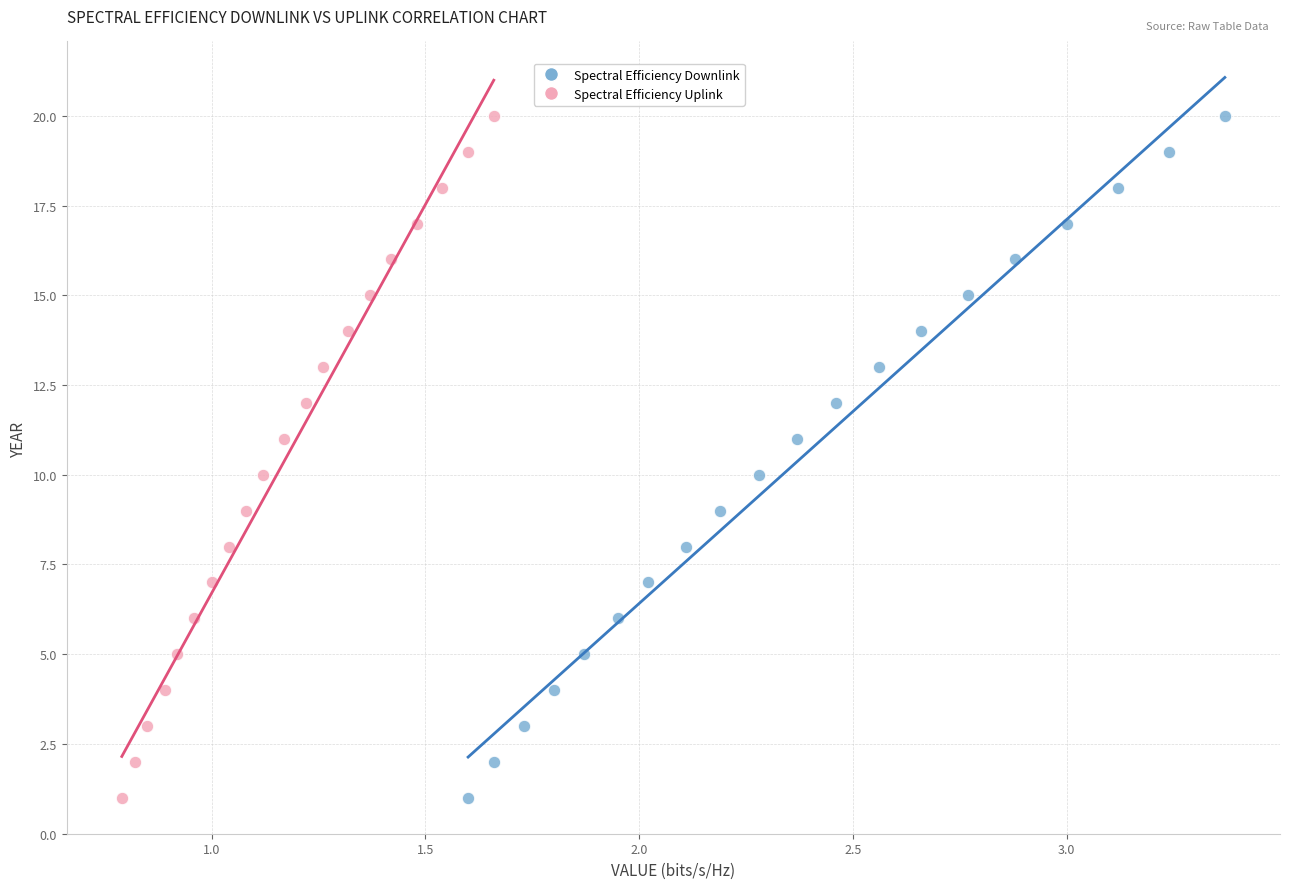

What are all the series names shown in the legend?

Spectral Efficiency Downlink, Spectral Efficiency Uplink